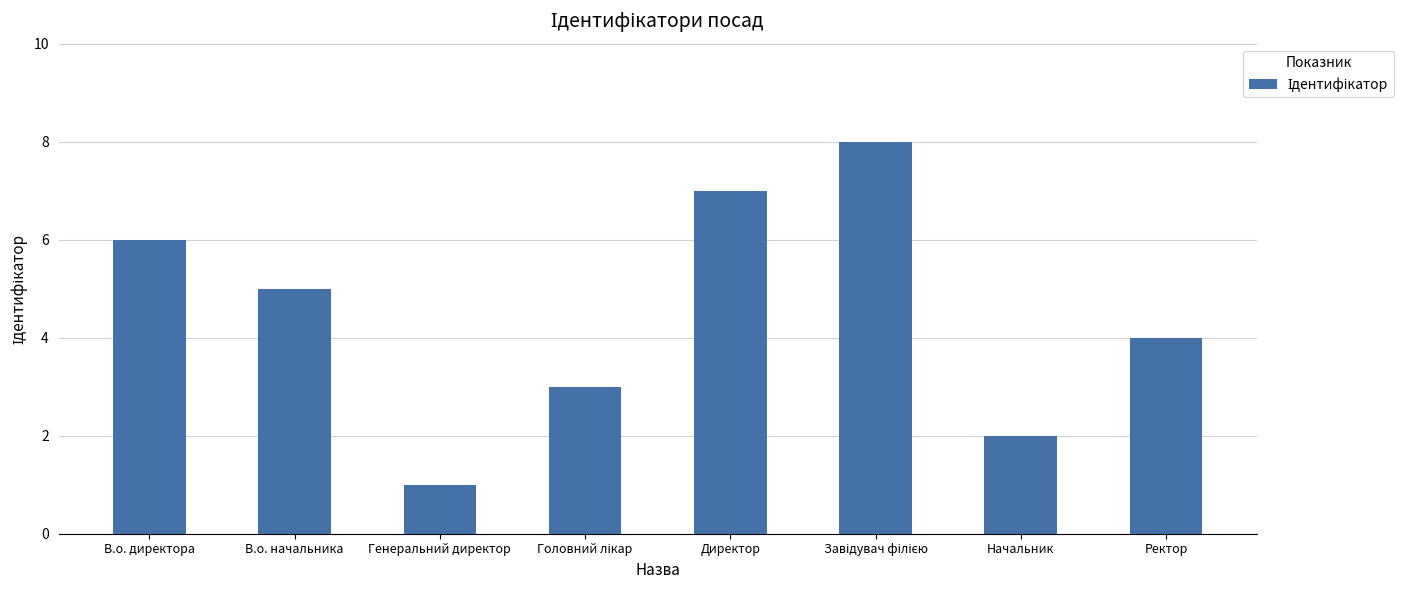

Reading right to left, extract all data points from this chart.

4	2	8	7	3	1	5	6